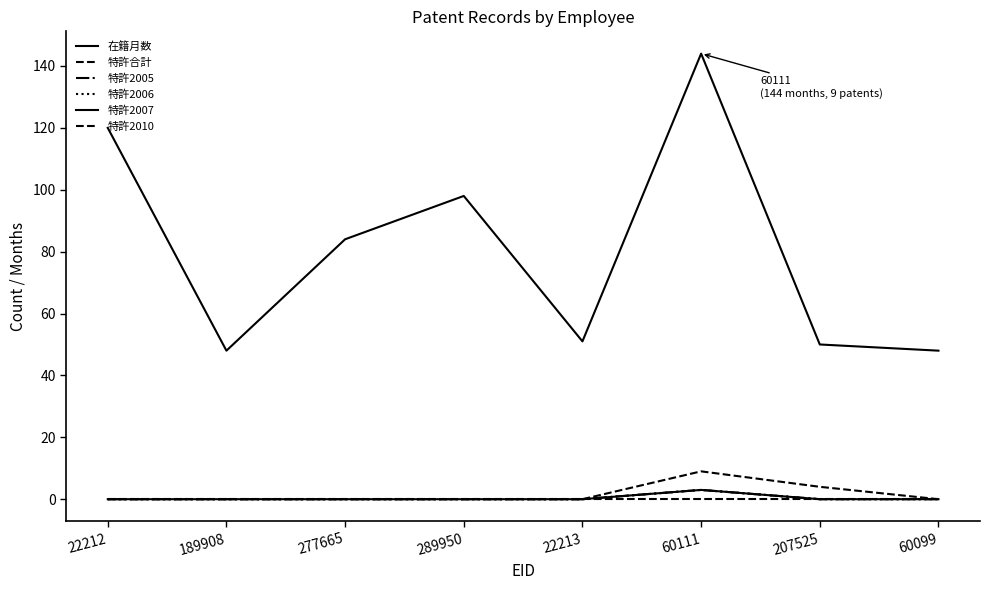

The value of 特許合計 at 277665 is -4. True or false?

False